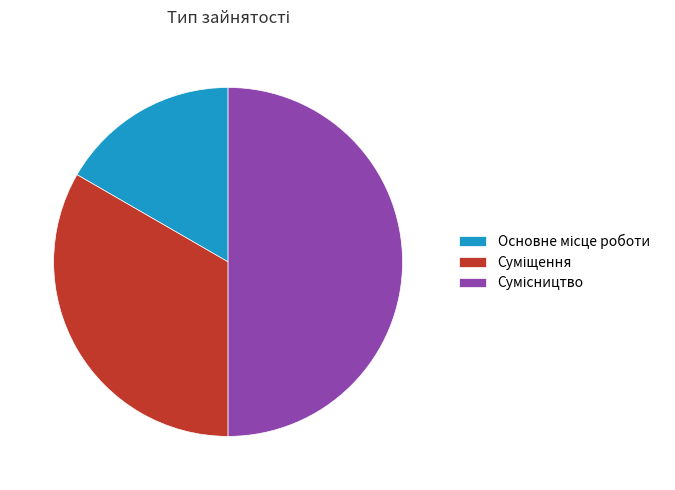

How many slices are in this pie chart?

3